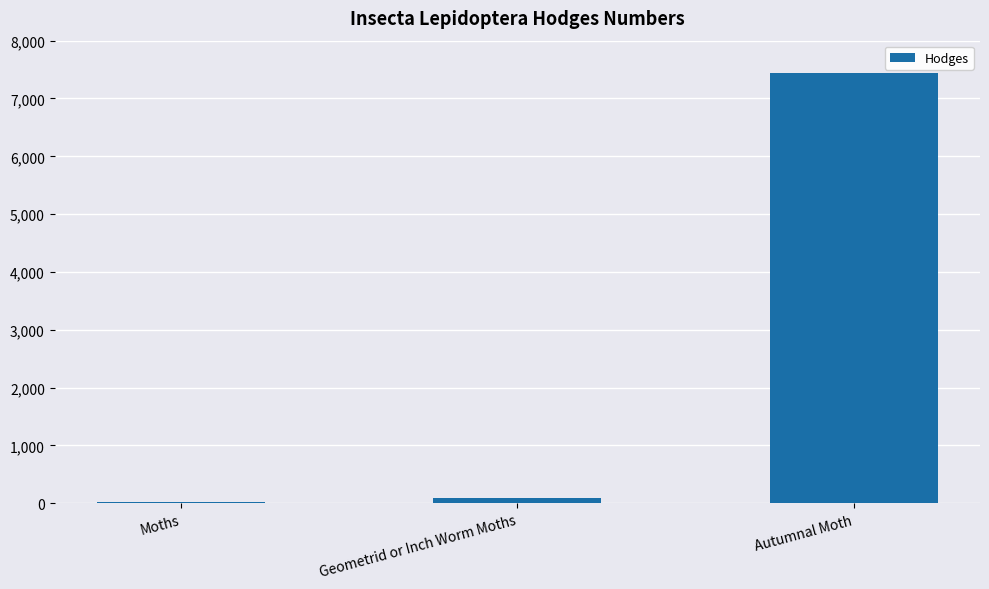

What is the label of the 2nd bar from the left?

Geometrid or Inch Worm Moths